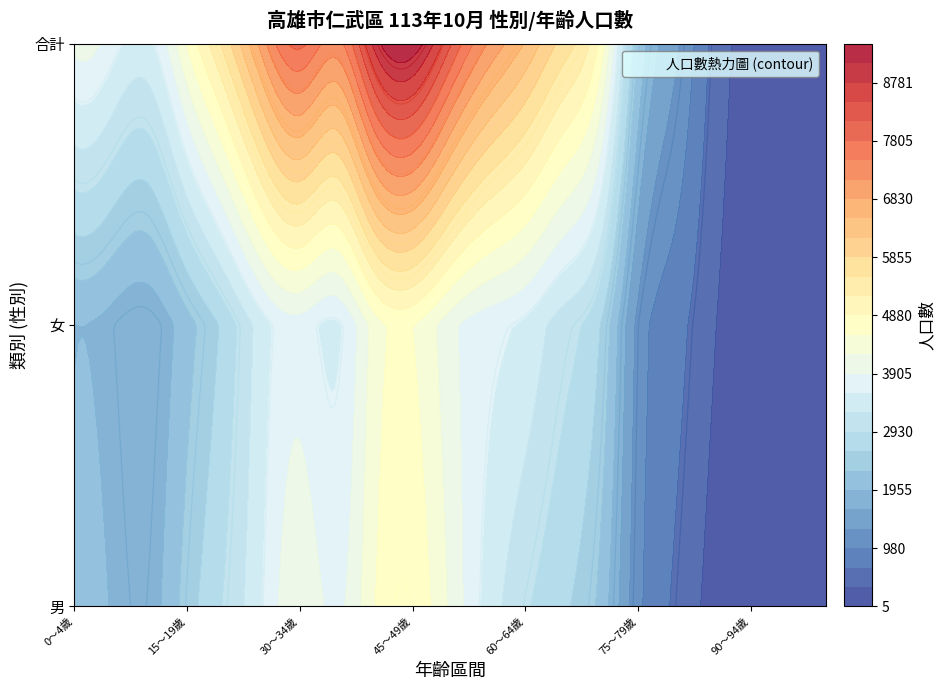

Which series has the widest spread of values?

合計